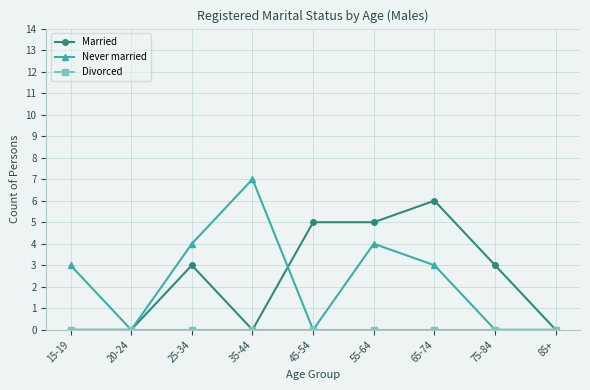

What is the total value across all series at 65-74?

9